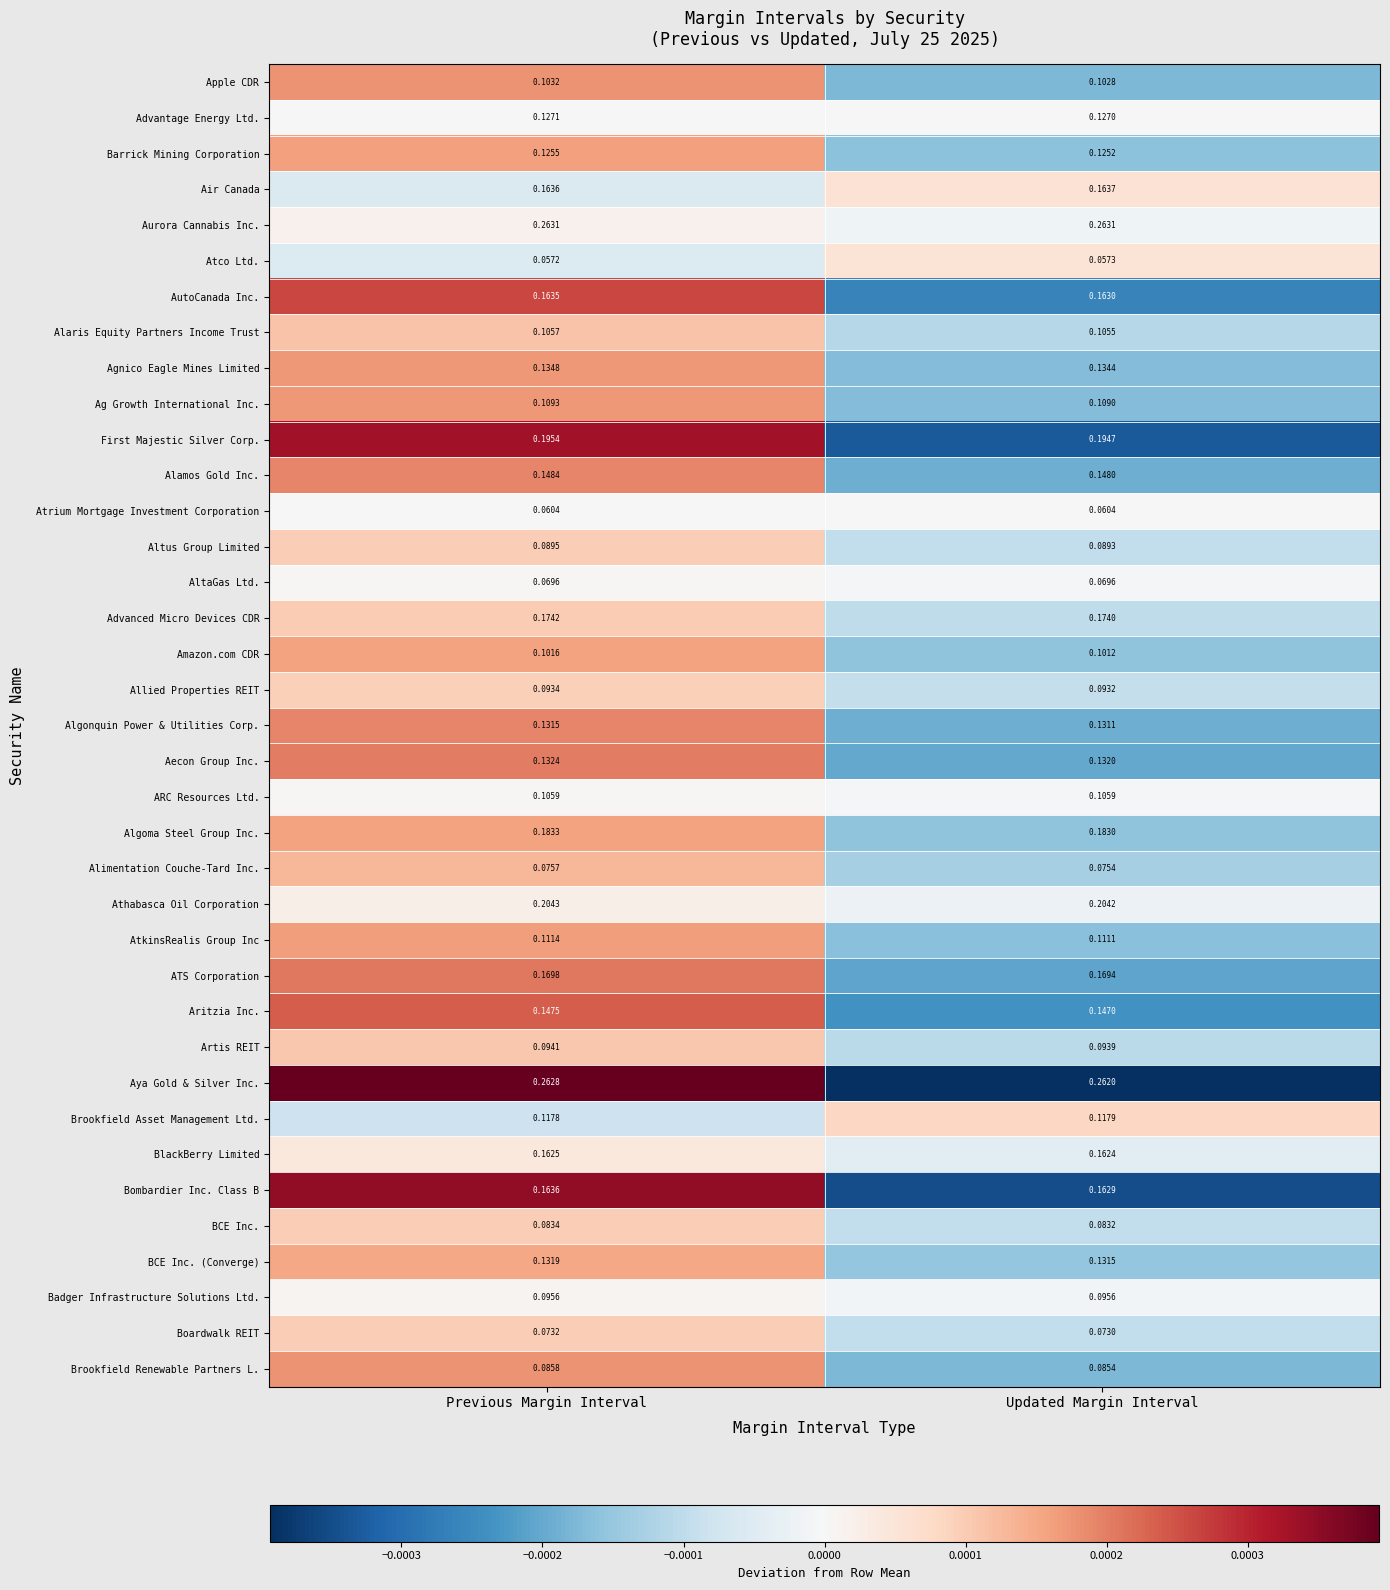

Which series has the largest total across all categories?

Aurora Cannabis Inc.